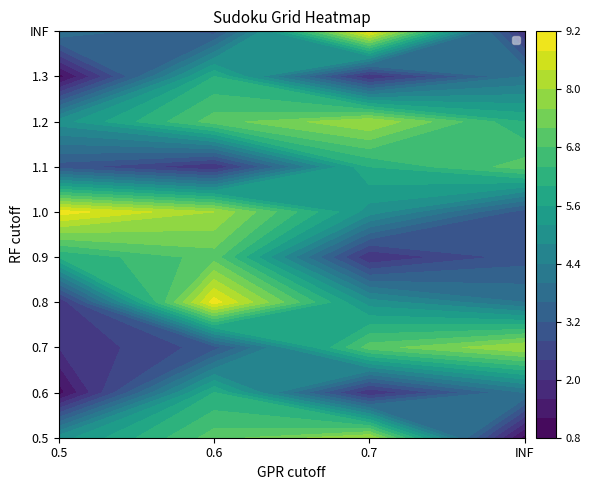

How many data points in row8 are above 6?

1